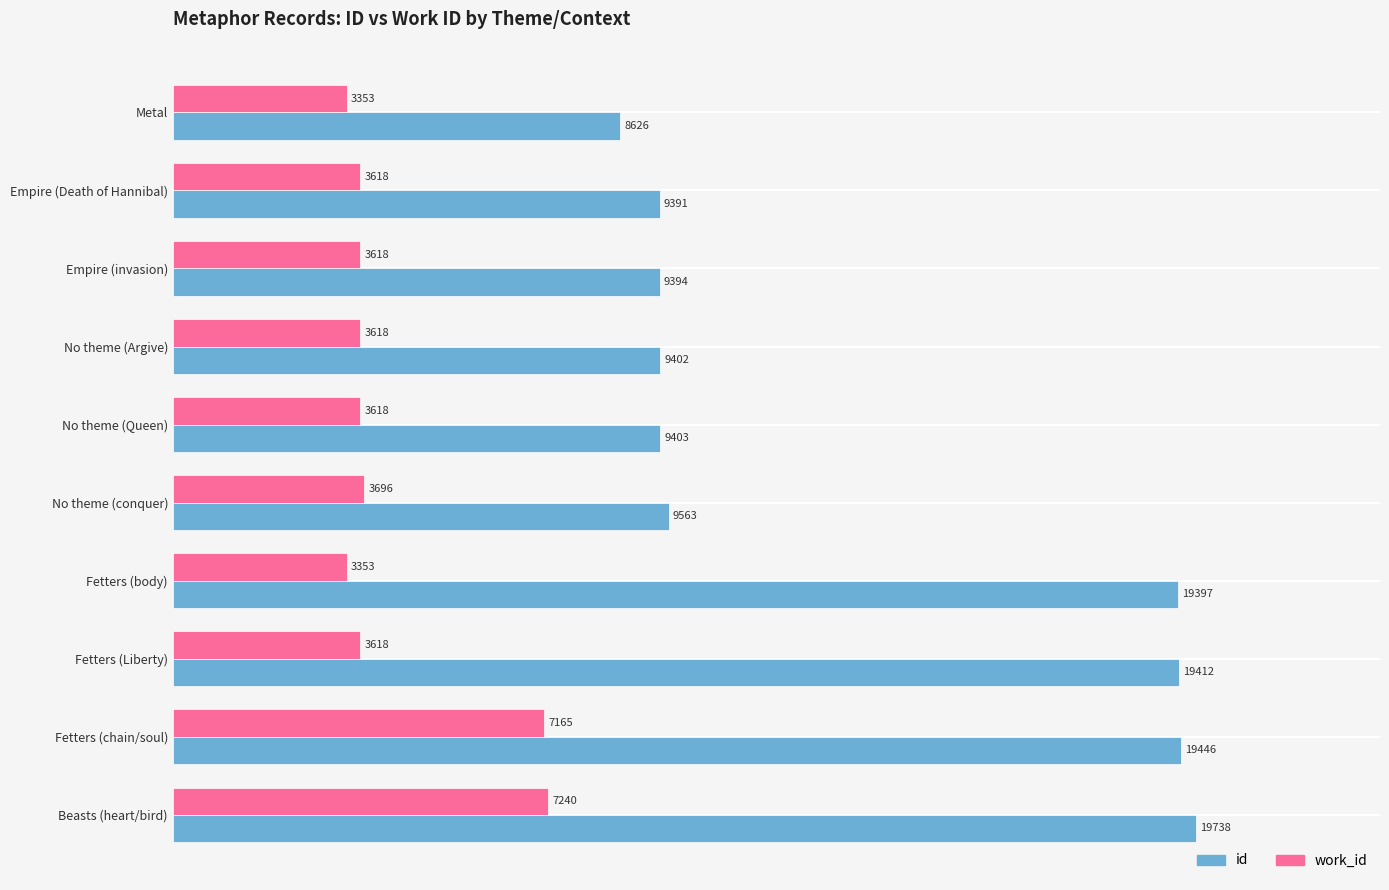

Which series has the widest spread of values?

id